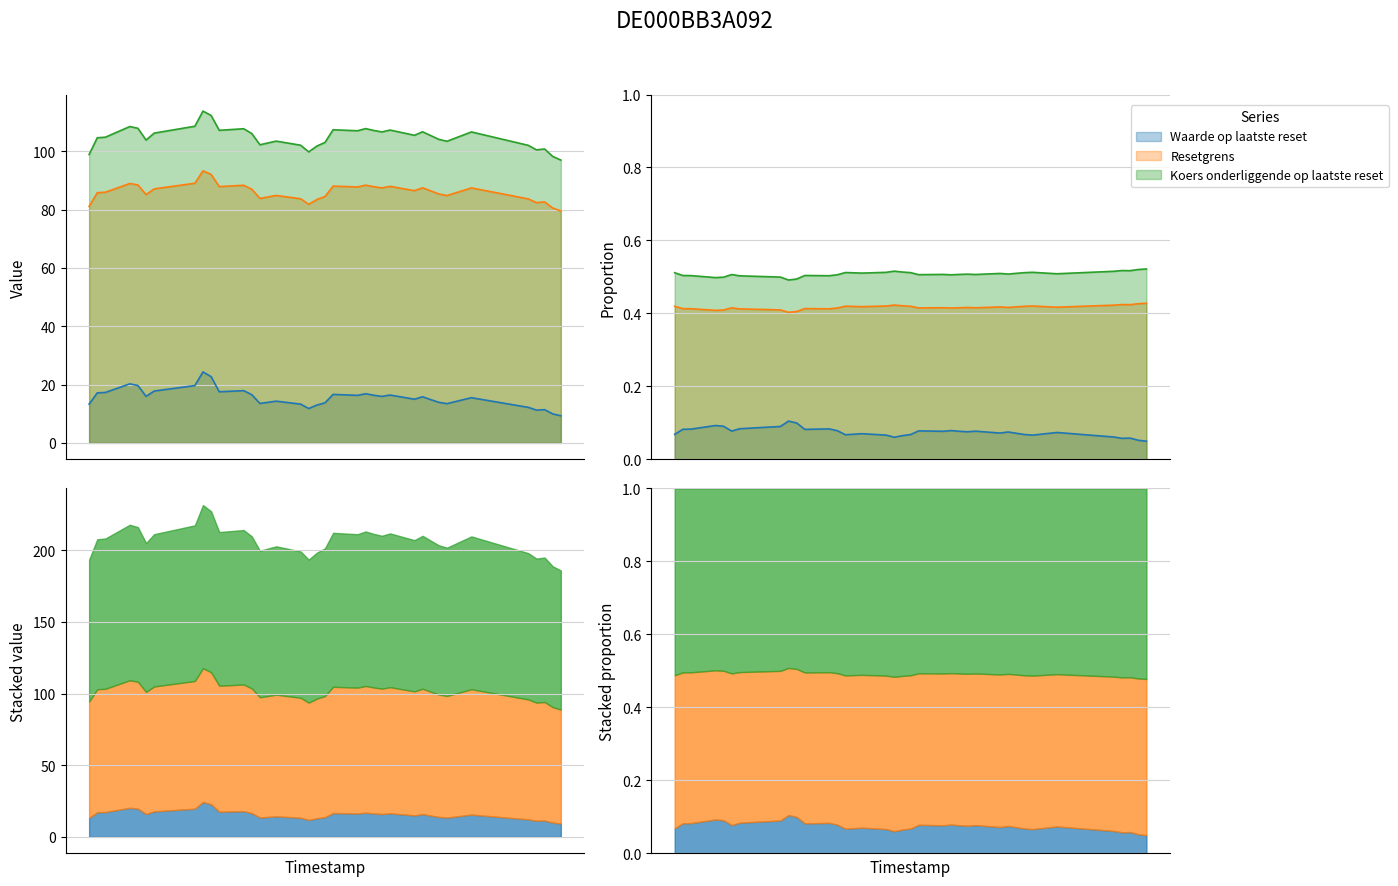

Which series has the widest spread of values?

Koers onderliggende op laatste reset